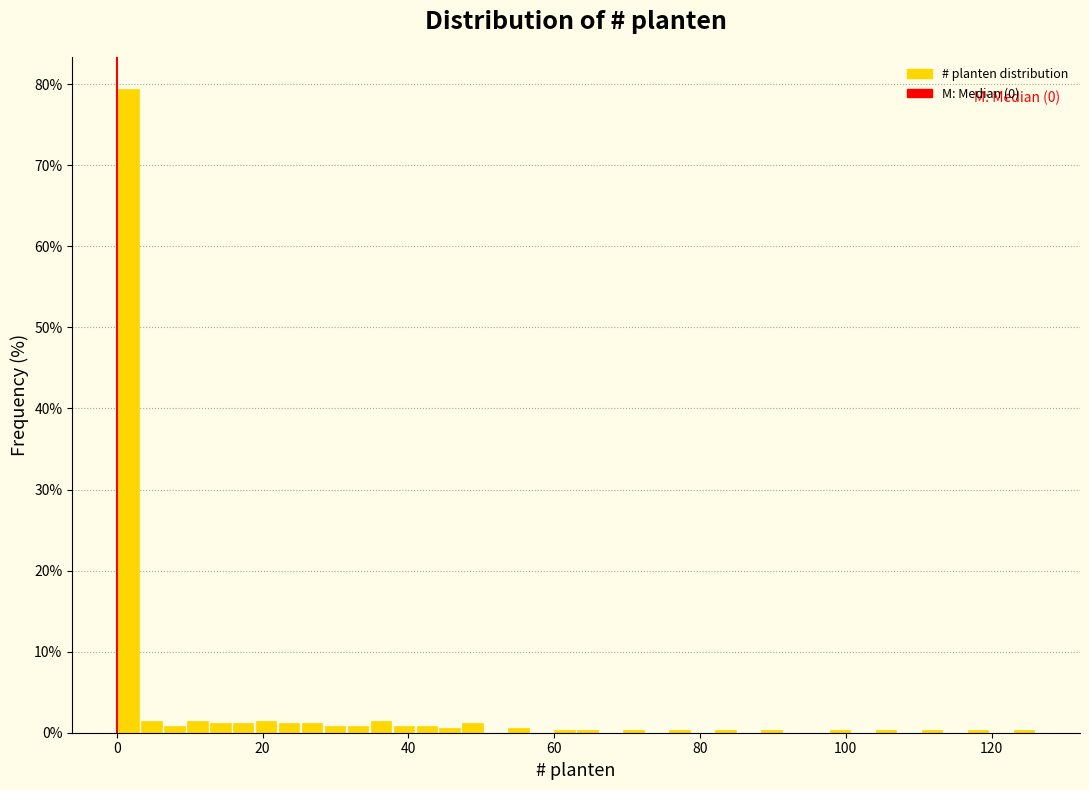

Read against the x-axis, roughly where is the centre of the tallest bar?

2